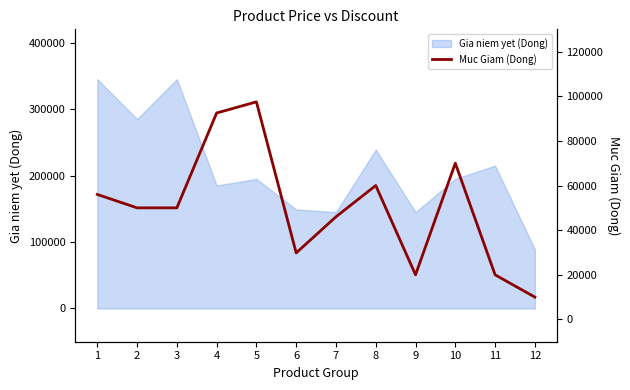

Does the chart have visible grid lines?

No